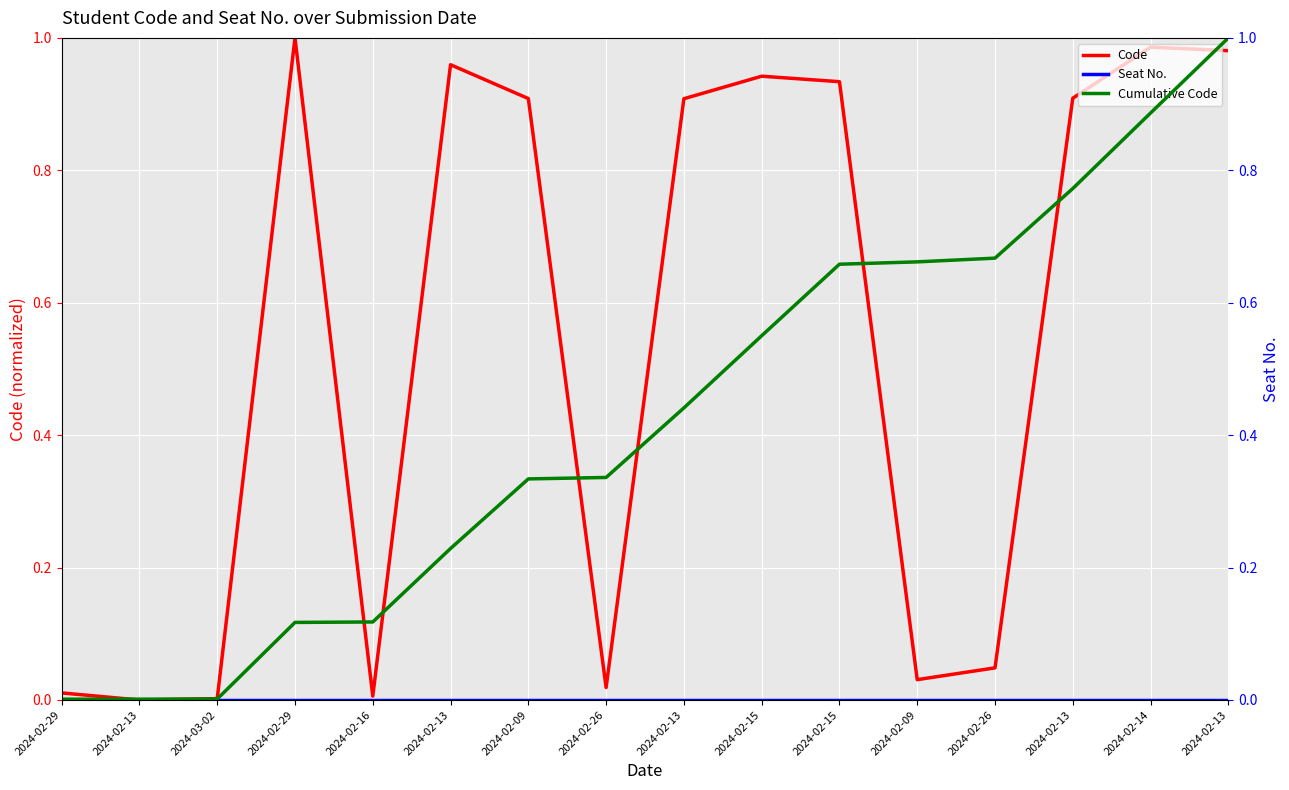

What is the label of the 11th point from the right?

2024-02-13